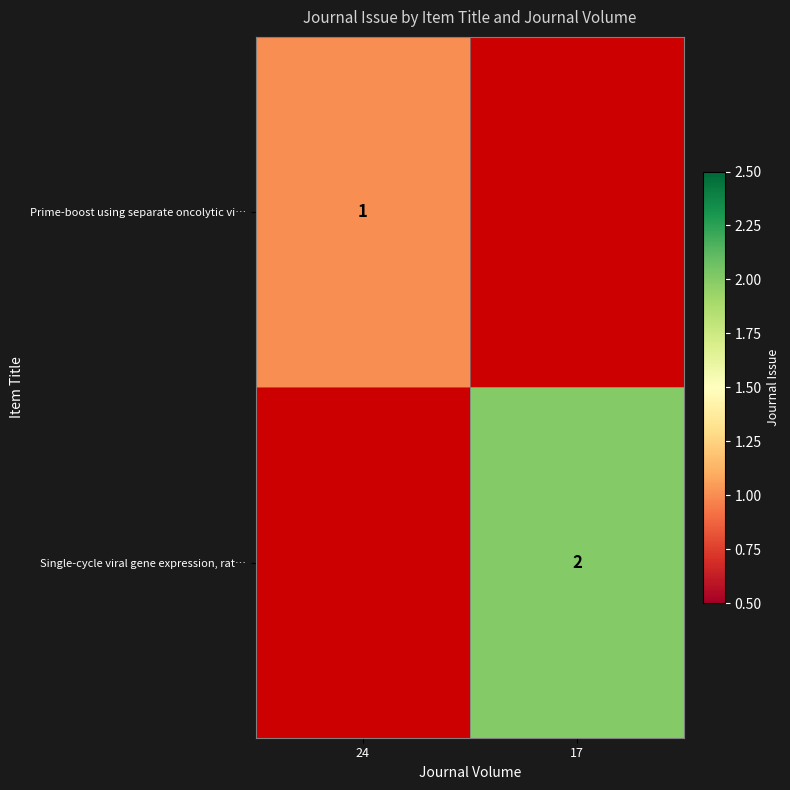

Is it true that Single-cycle viral gene expression, rat… equals 4 at 17?

False